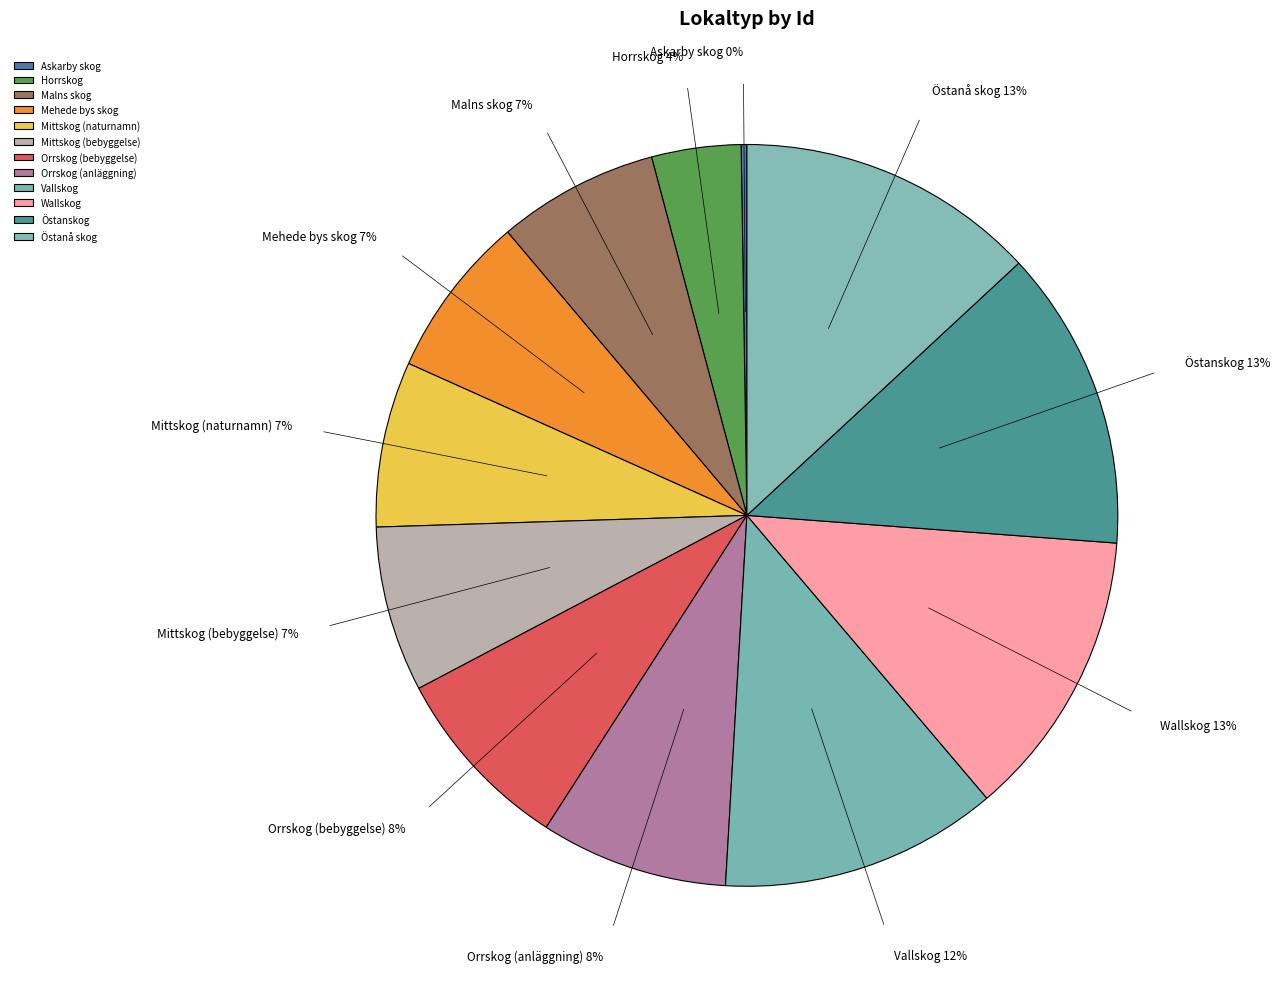

To the nearest percent, what portion does Mittskog (naturnamn) represent?

7%